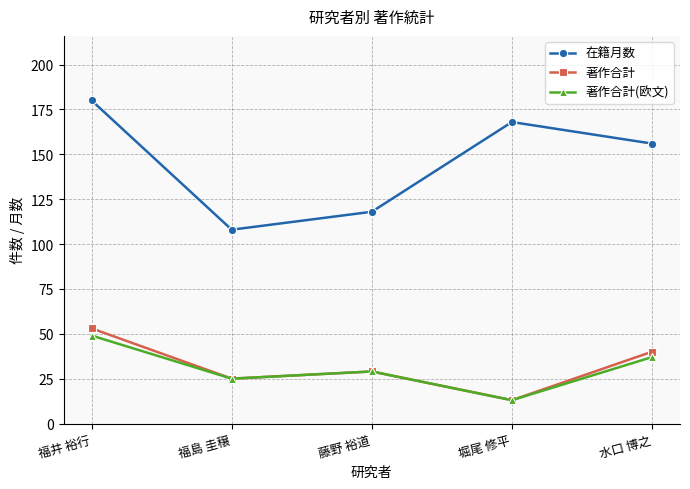

Which label corresponds to the smallest value in the chart?

堀尾 修平